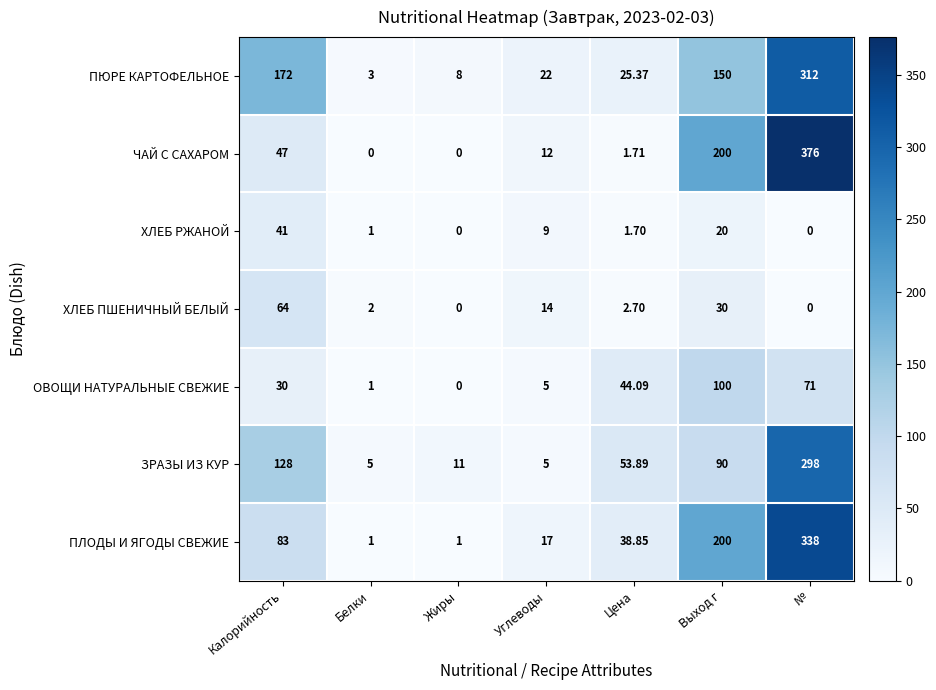

Which series has the largest total across all categories?

ПЮРЕ КАРТОФЕЛЬНОЕ